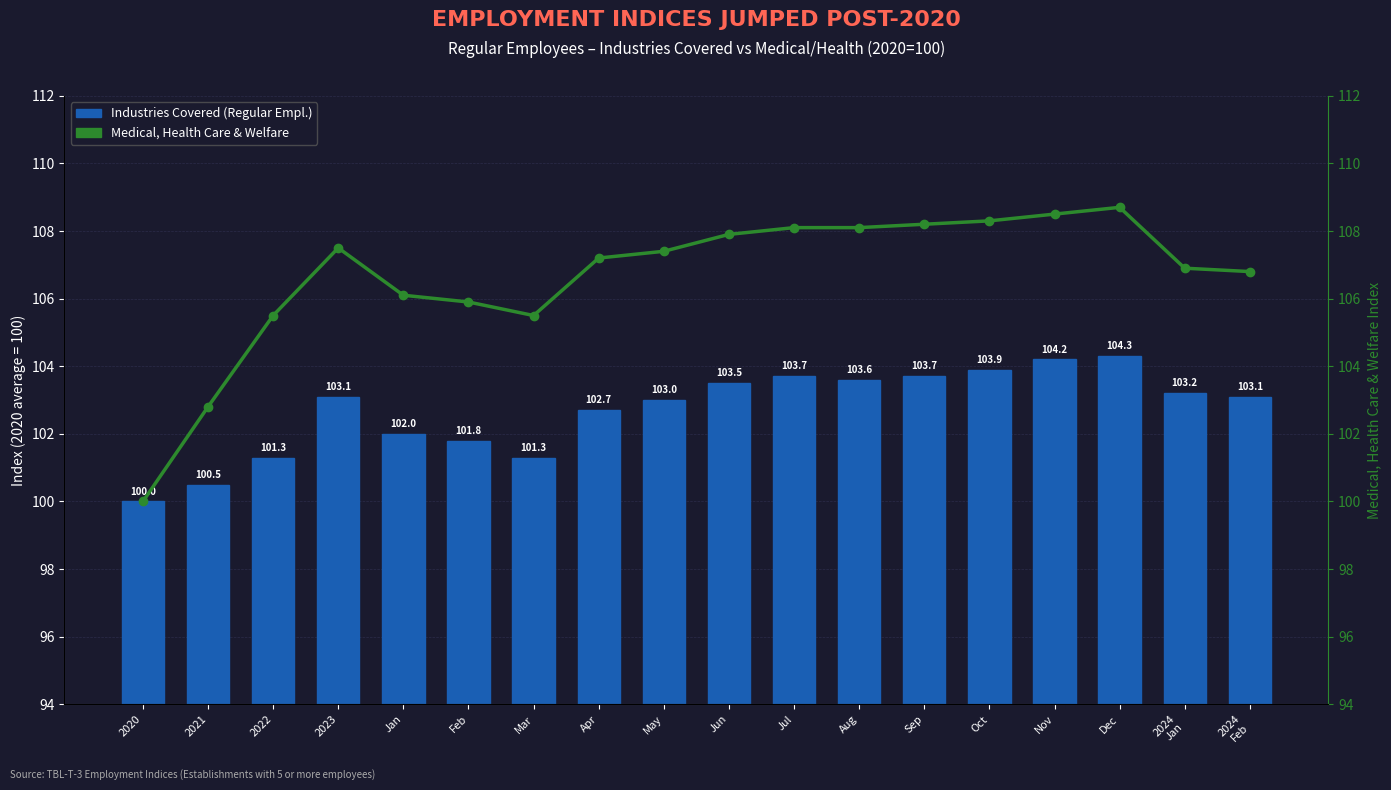

Where does the Medical, Health Care & Welfare series first go above 107?

2023